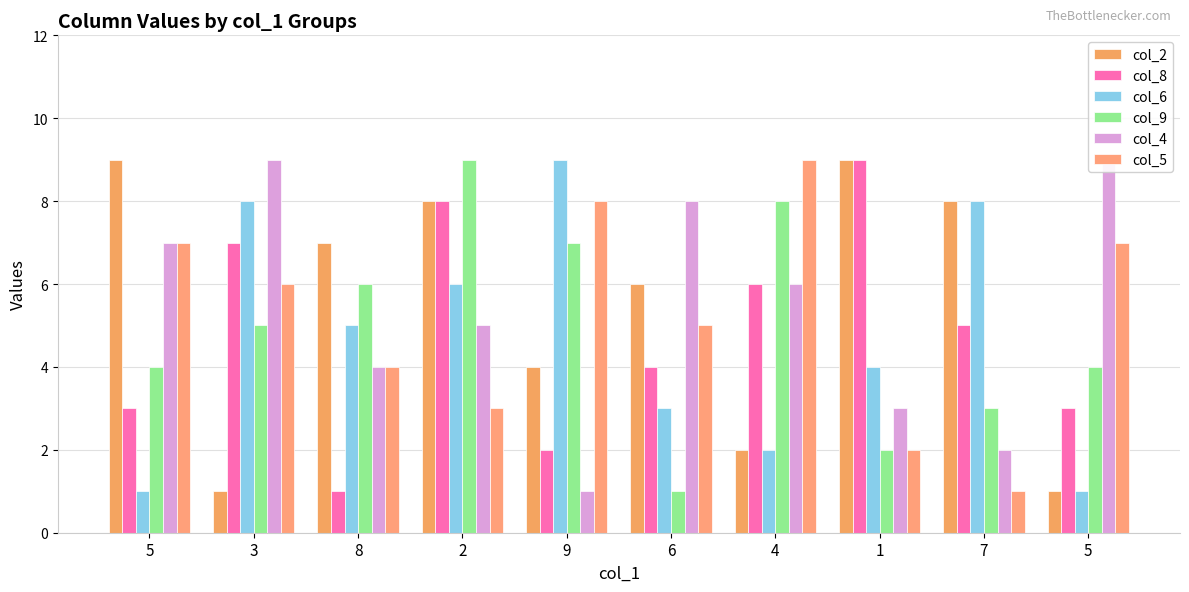

What is the difference between the col_2 values at 8 and 4?

5